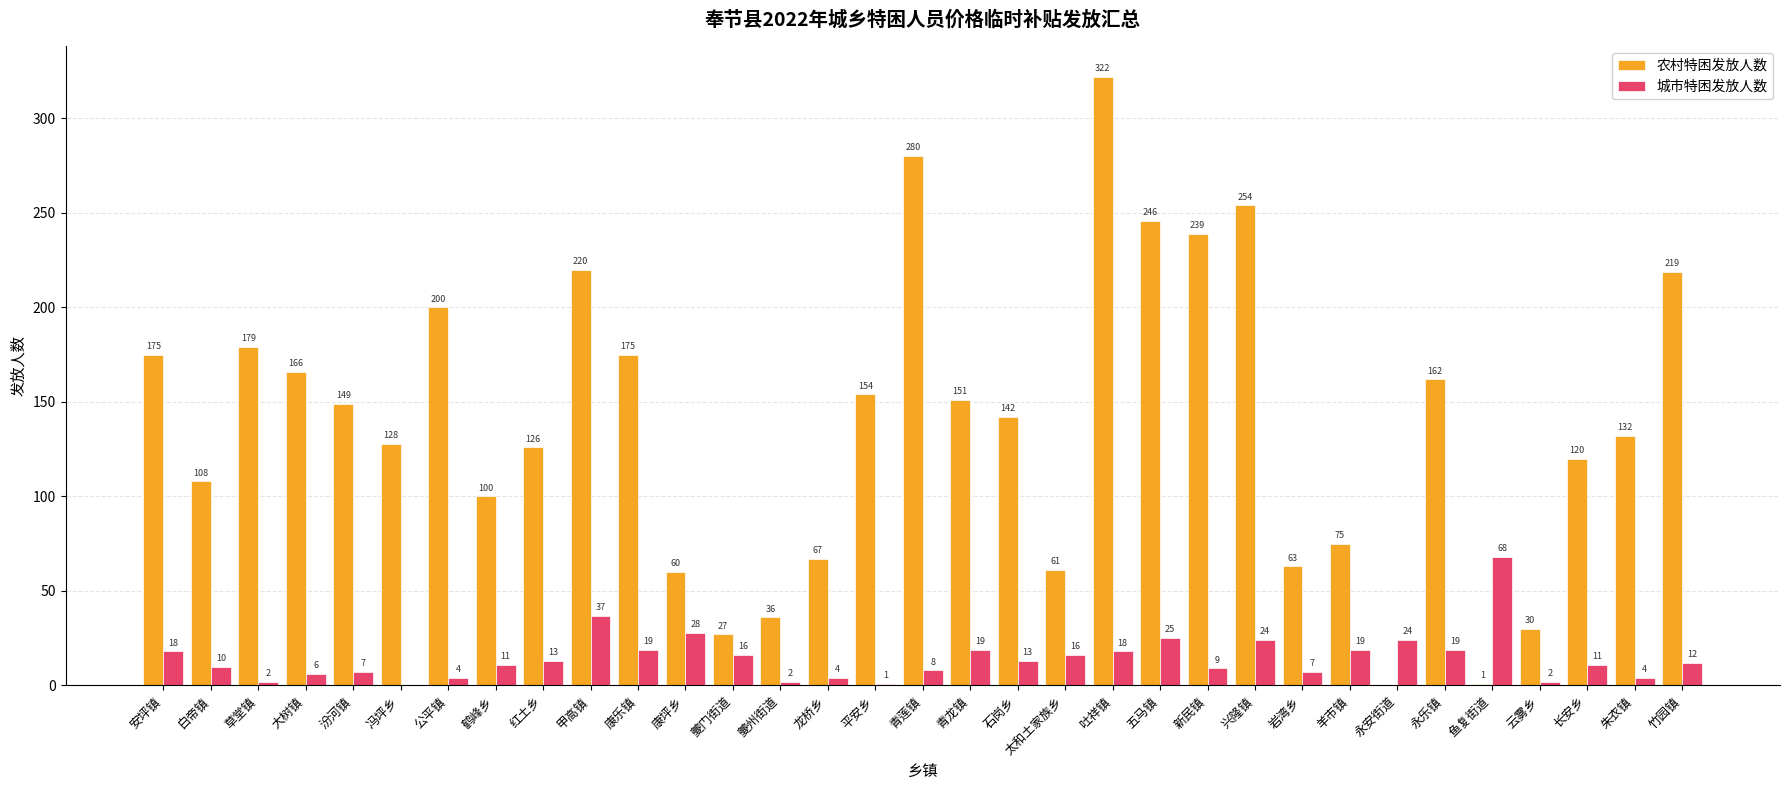

Does the chart contain stacked bars?

No